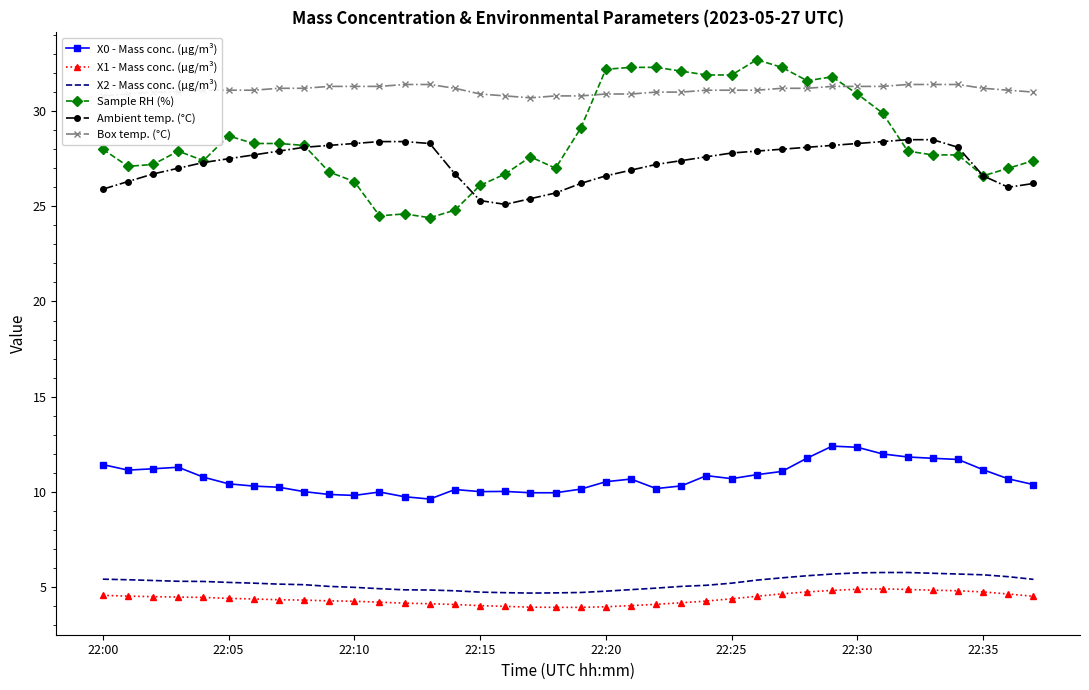

What is the highest value of the X0 - Mass conc. (μg/m³) series?

12.4